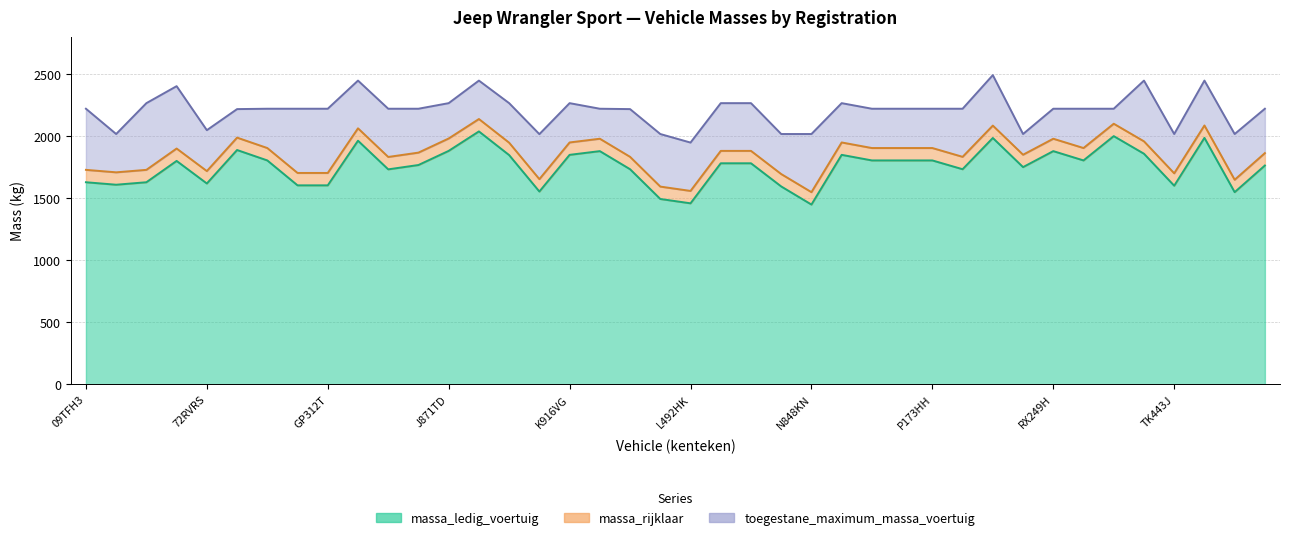

List the series in order of their peak value, highest first.

toegestane_maximum_massa_voertuig, massa_rijklaar, massa_ledig_voertuig